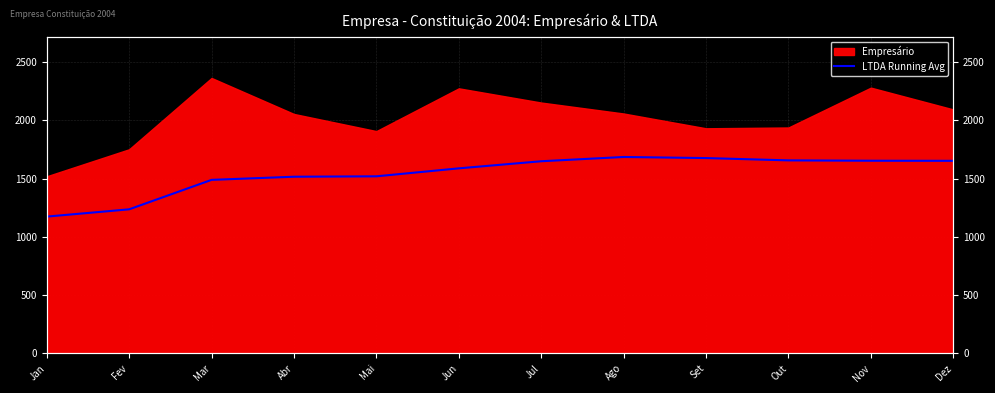

At which category does the data reach its first local peak?

Ago